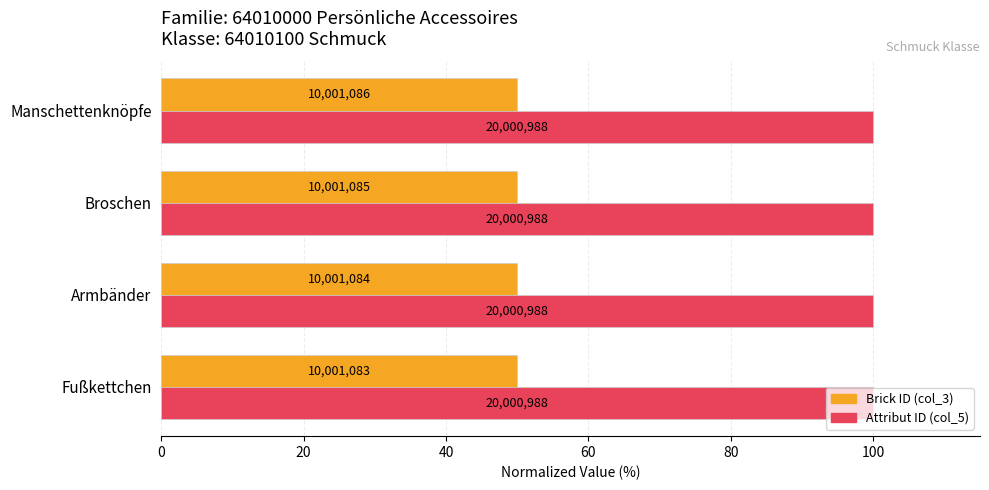

Are the bars grouped side by side (vs. stacked)?

Yes